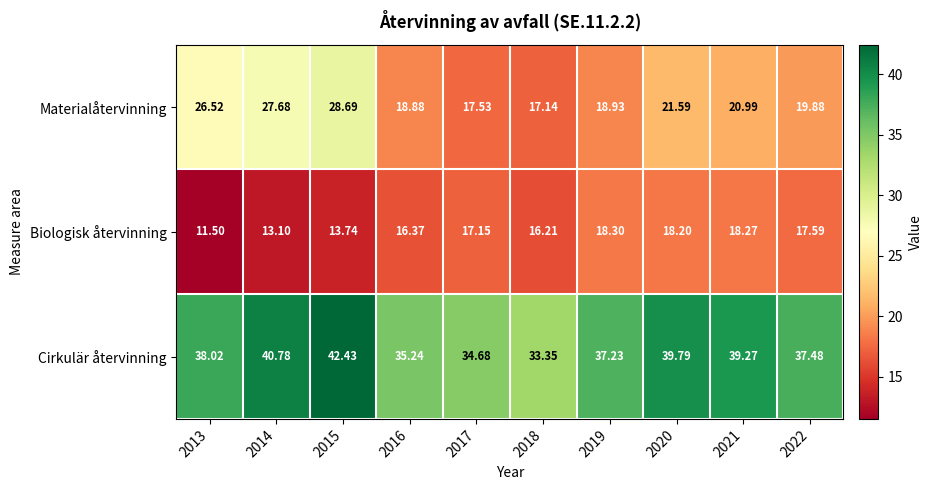

Which series has the widest spread of values?

Materialåtervinning